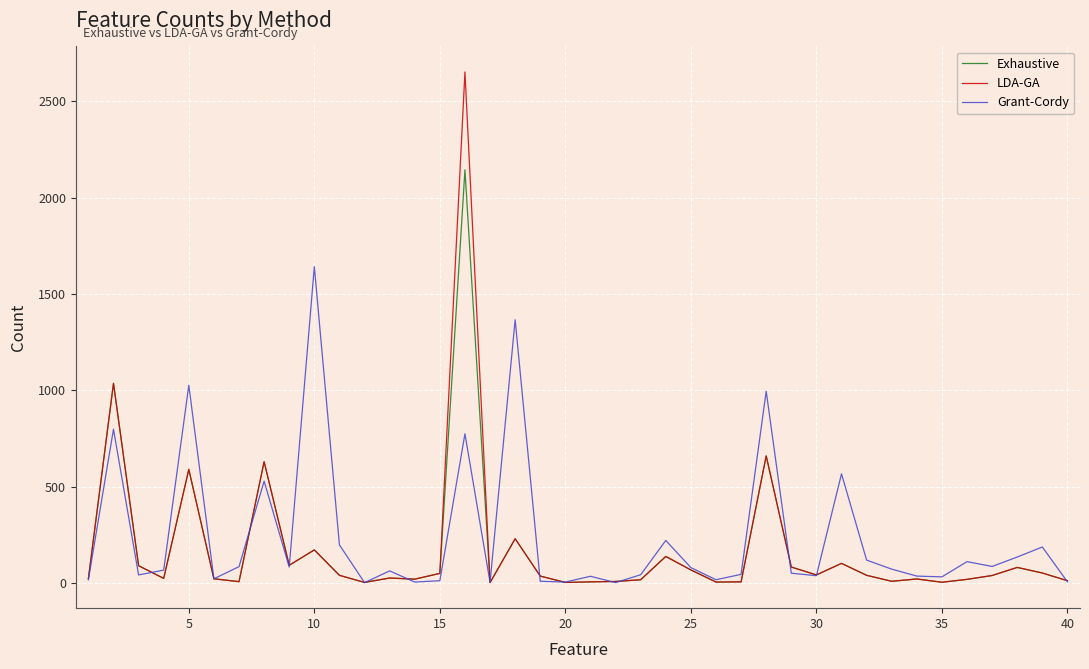

Which series has the widest spread of values?

LDA-GA